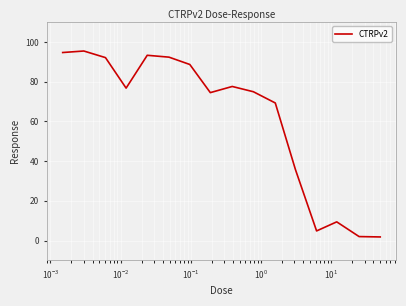

What is the greatest value displayed?

95.4